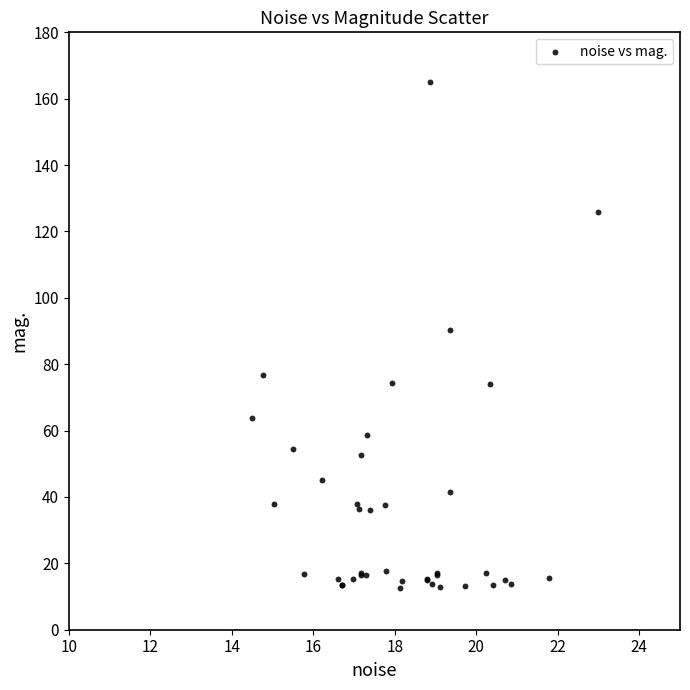

What Y value in the scatter plot is closest to 88?

90.4